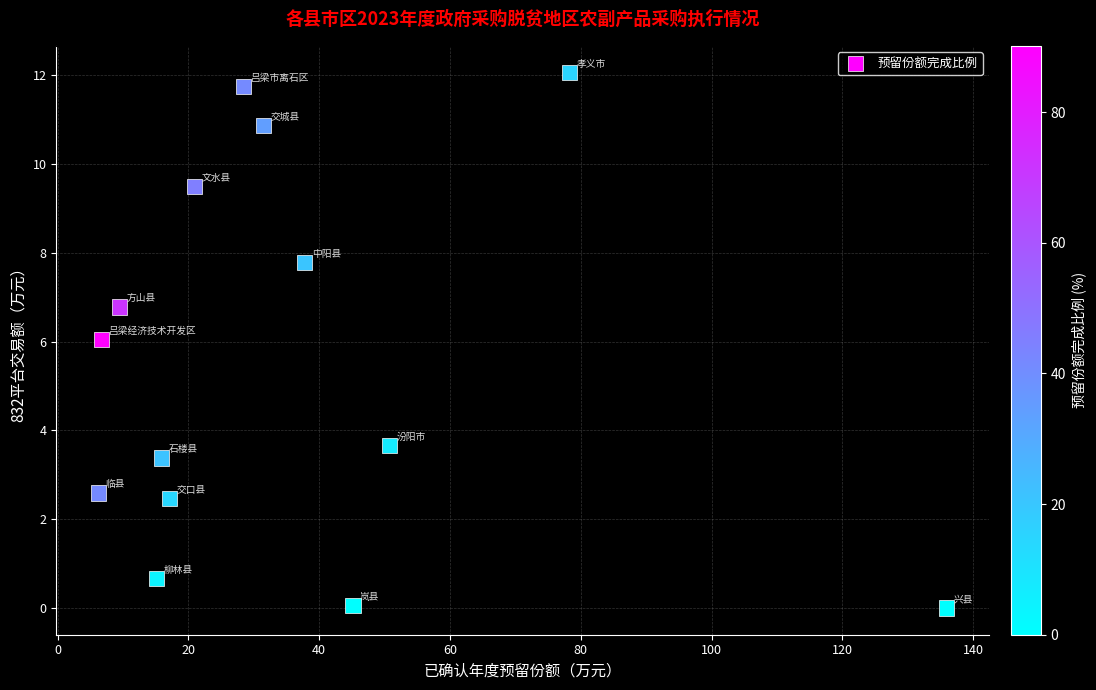

What is the range of Y values (max minus min)?

12.1